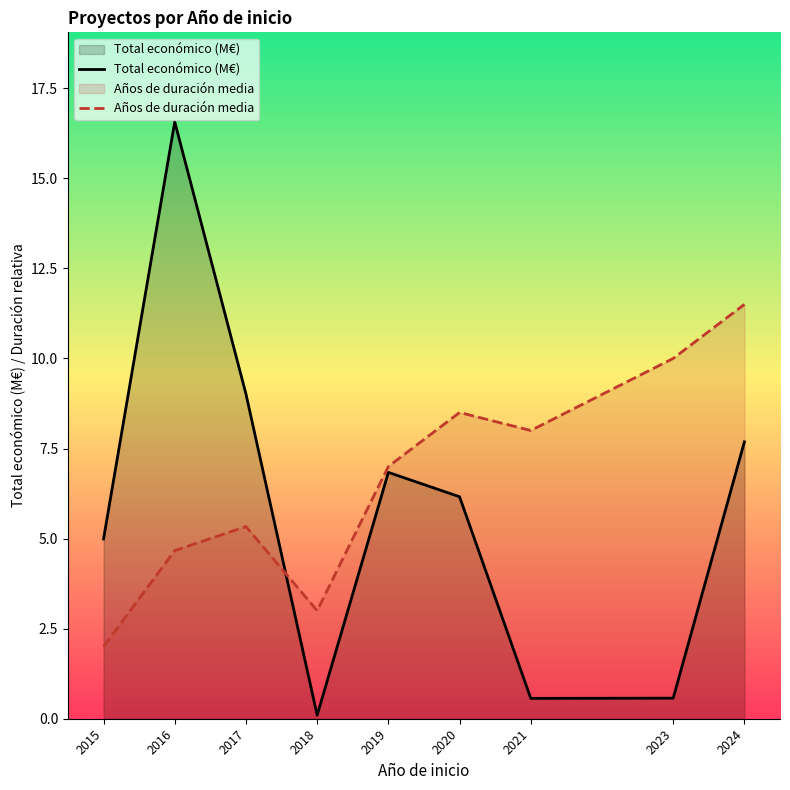

What is the difference between the maximum and minimum values in the Años de duración media series?

9.5